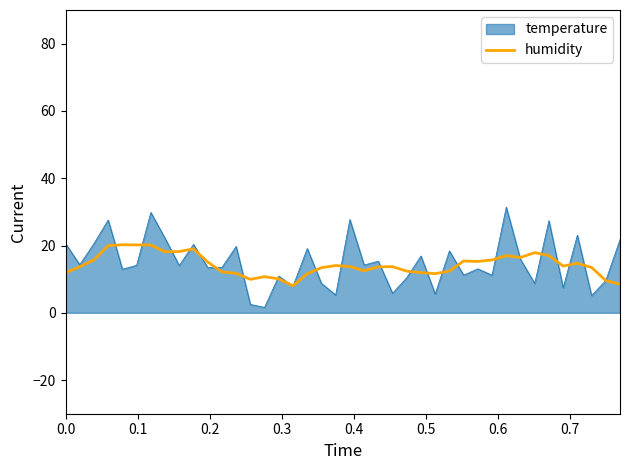

What is the highest value of the humidity series?

20.2